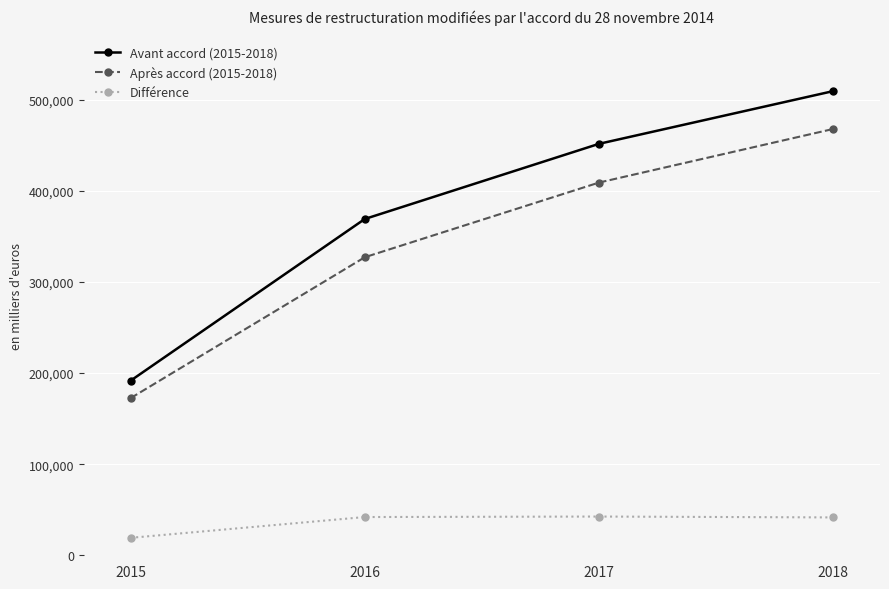

The value of Avant accord (2015-2018) at 2016 is 576660. True or false?

False